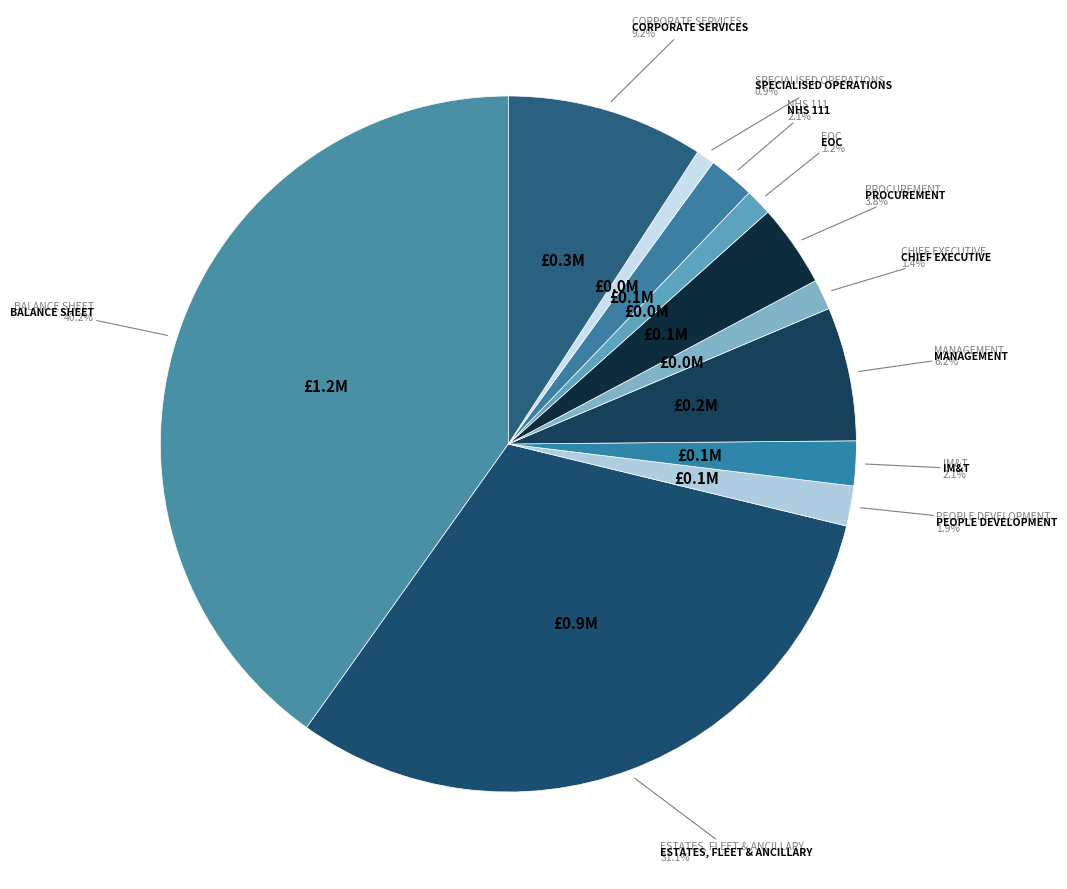

What is the ratio of the value at IM&T to the value at EOC?

1.7